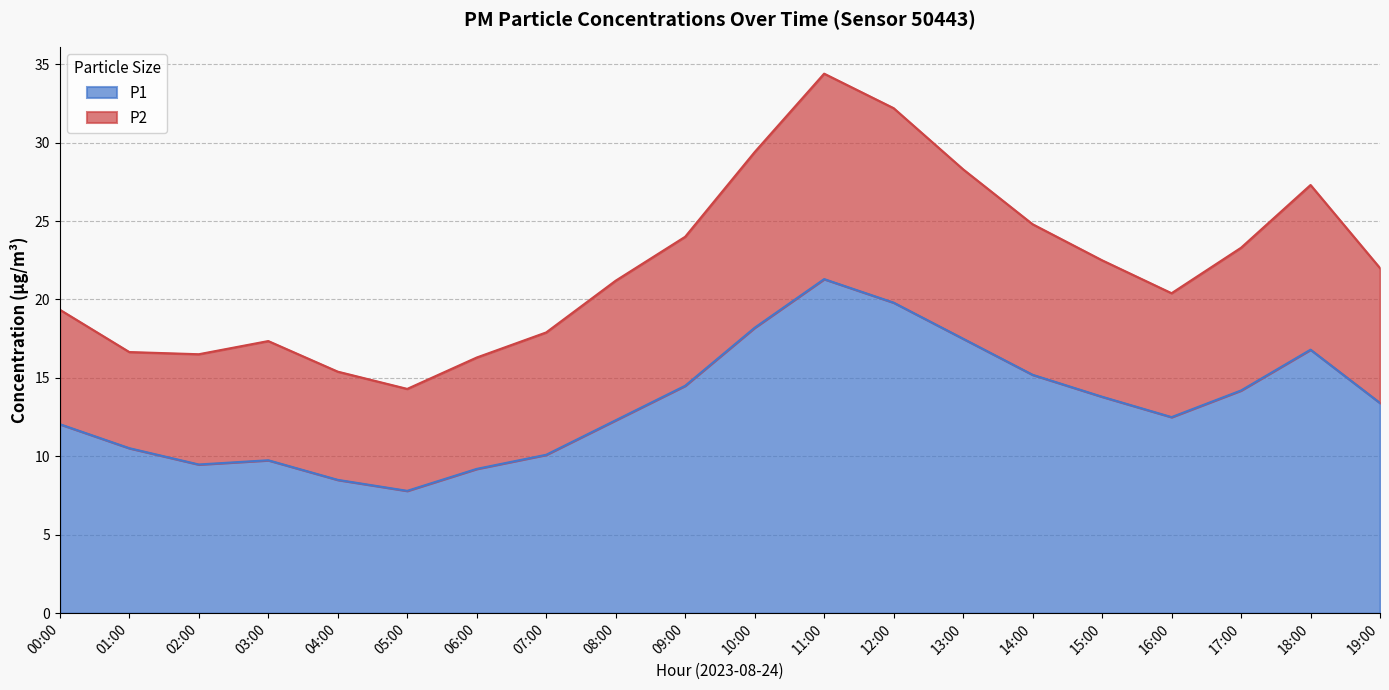

Which category has the highest value in the P1 series?

11:00